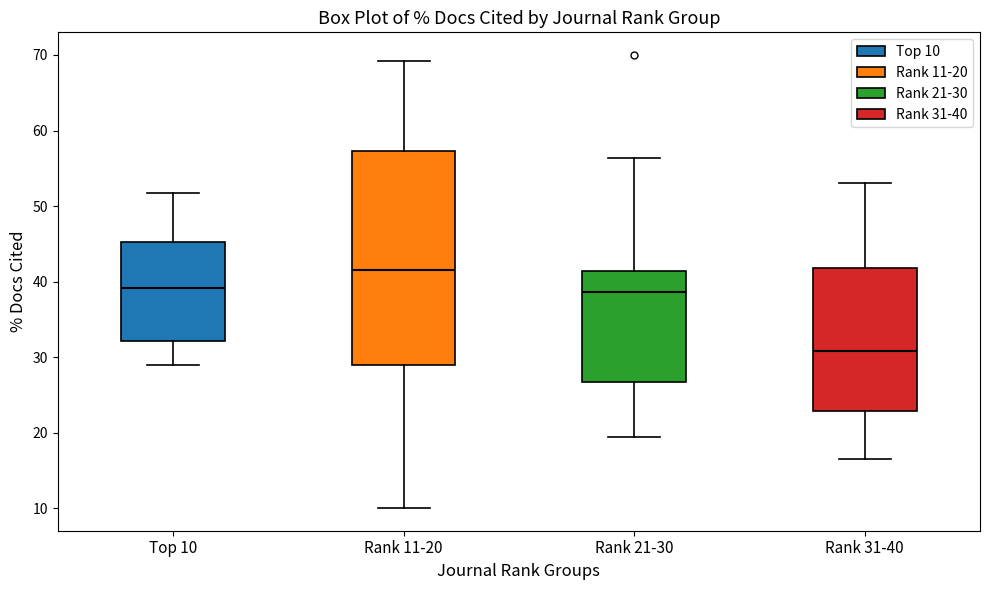

Reading left to right, transcribe this box plot: for each box, give where its median line is, the range the box spans, and where its two whiskers end, as read against the y-axis. The values are not printed on the chart, so give them approximately, as read against the axis.

Top 10: median 39, box 32 to 45, whiskers 29 to 52
Rank 11-20: median 42, box 29 to 57, whiskers 10 to 69
Rank 21-30: median 39, box 27 to 41, whiskers 19 to 56
Rank 31-40: median 31, box 23 to 42, whiskers 17 to 53